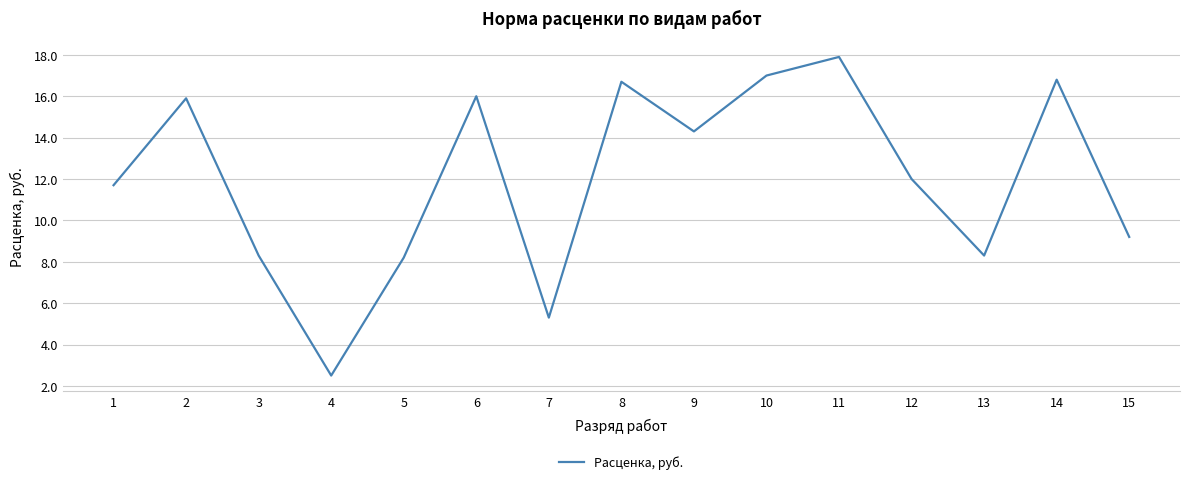

What is the difference between the maximum and minimum values?

15.4